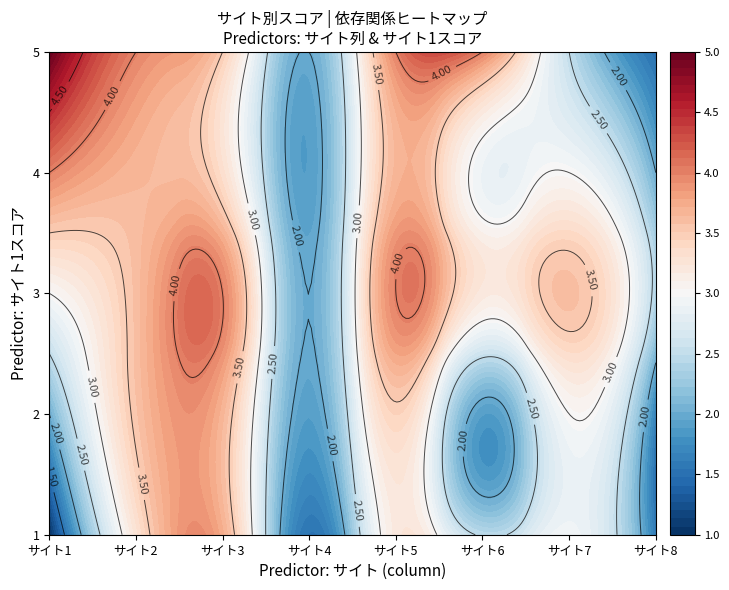

Read the サイト3 value at 37.

4